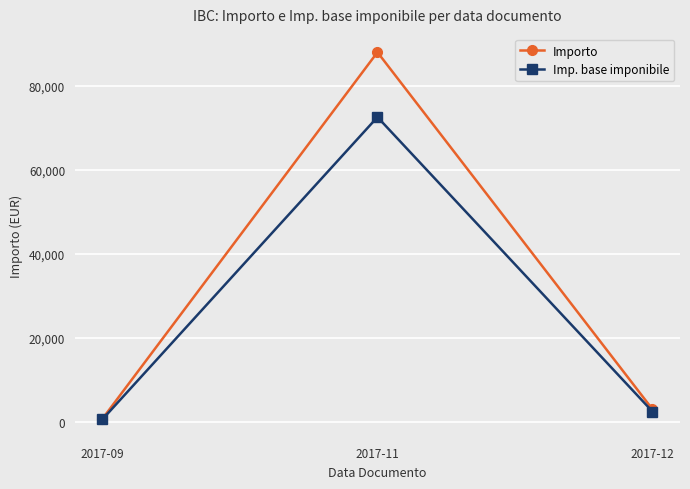

What is the minimum value for Importo?

776.1